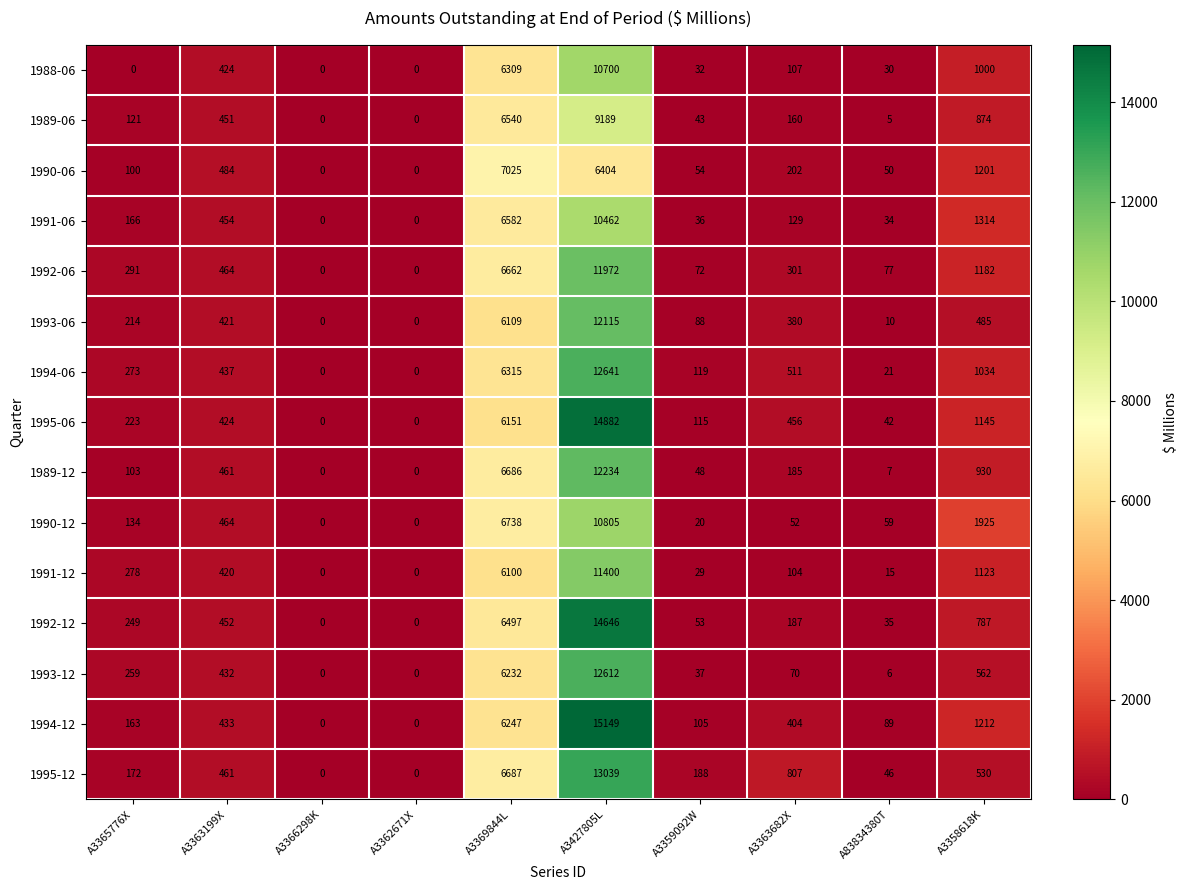

The 1988-06 series shows 1000 at A3358618K. True or false?

True